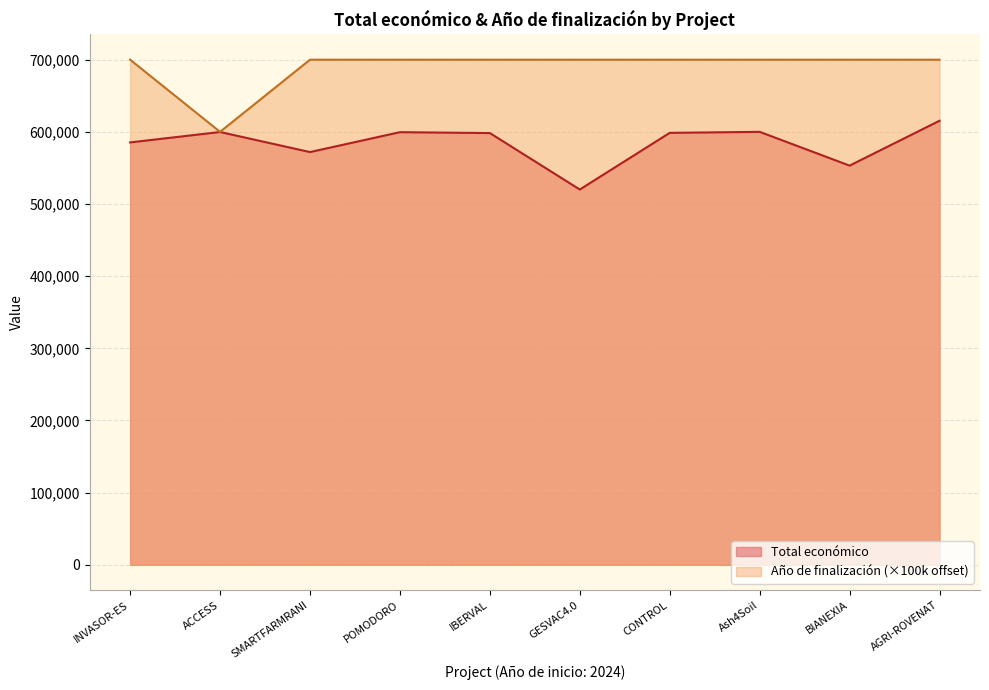

What is the difference between the highest and lowest values at POMODORO?

100460